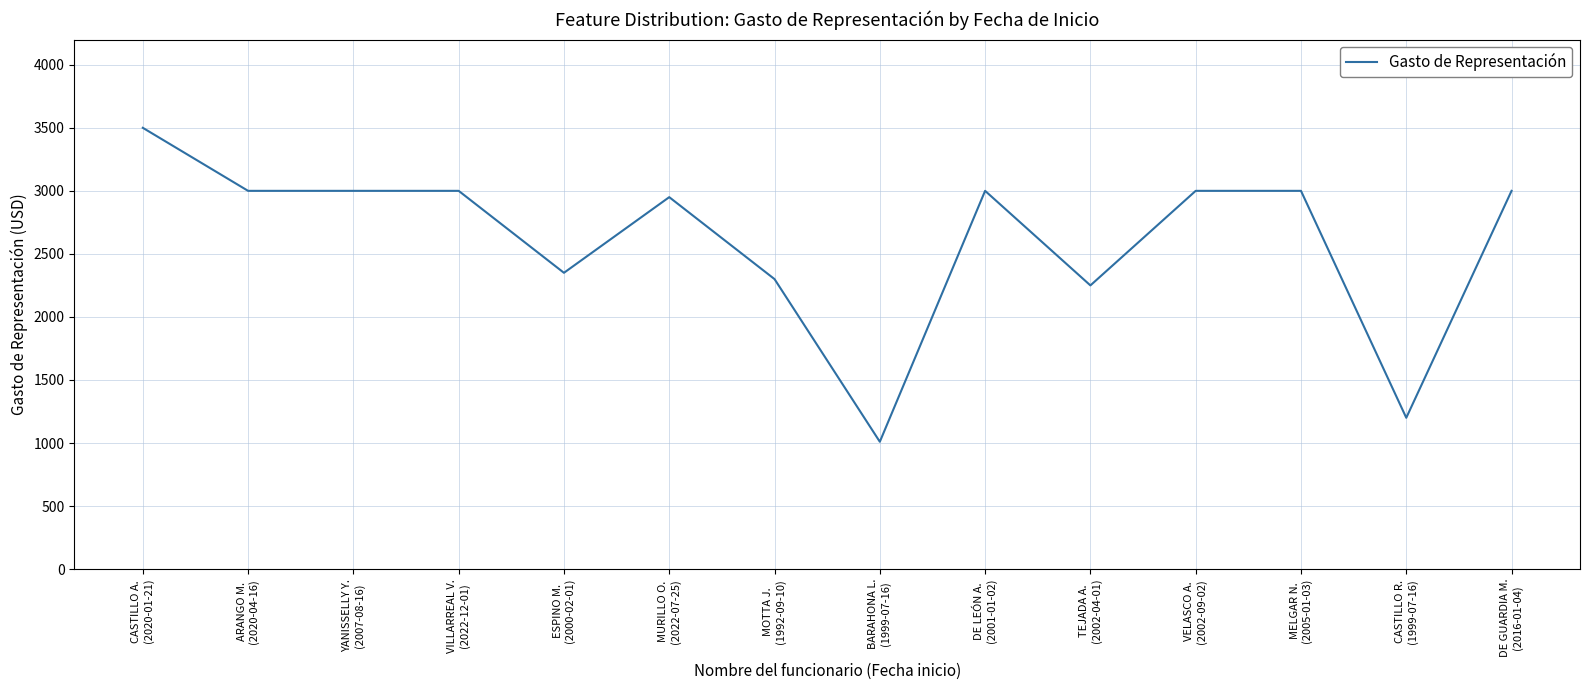

What is the difference between the maximum and minimum values?

2490